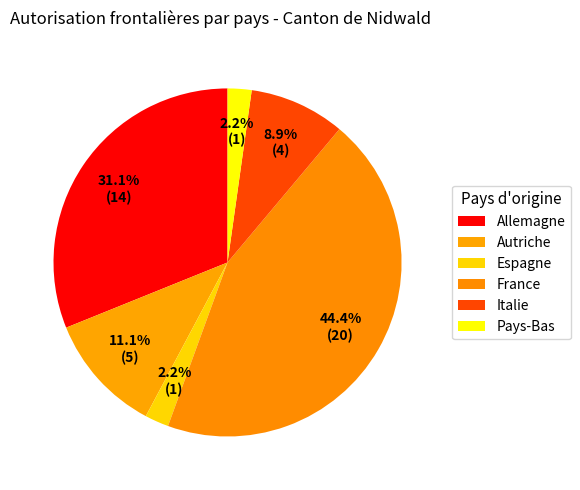

Is Autriche the majority of the pie?

No